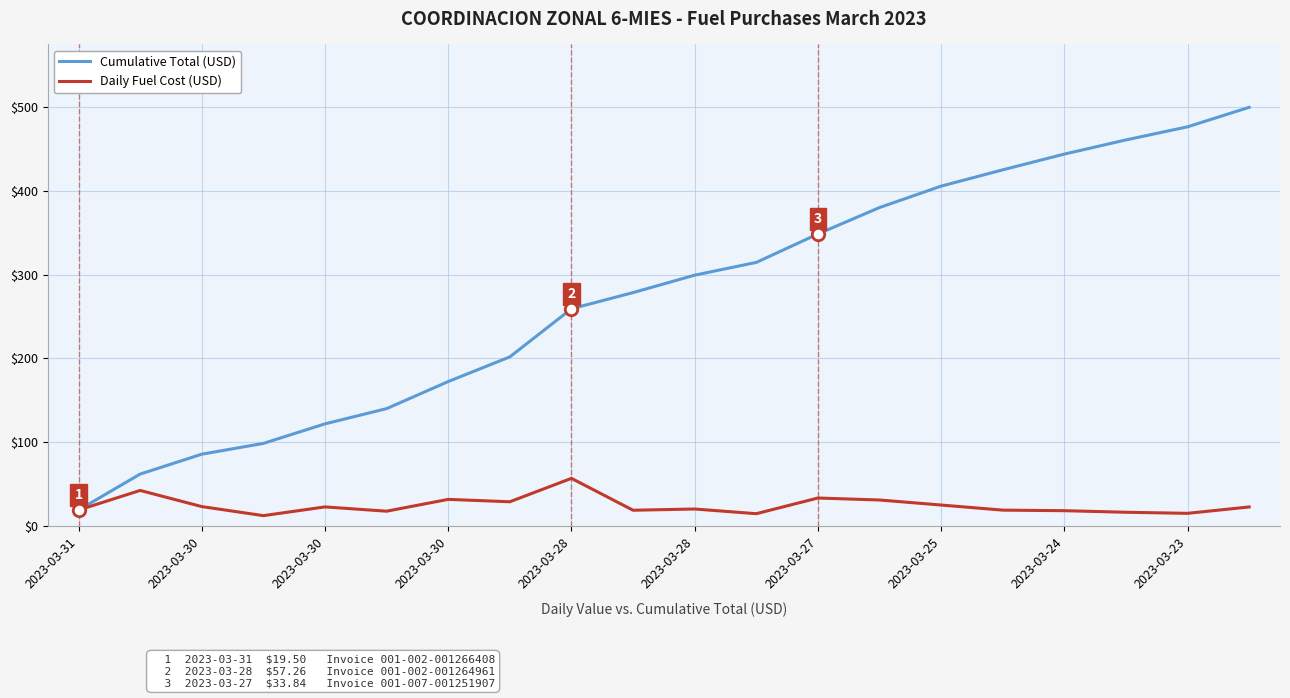

At how many categories does at least one series exceed 303?

9